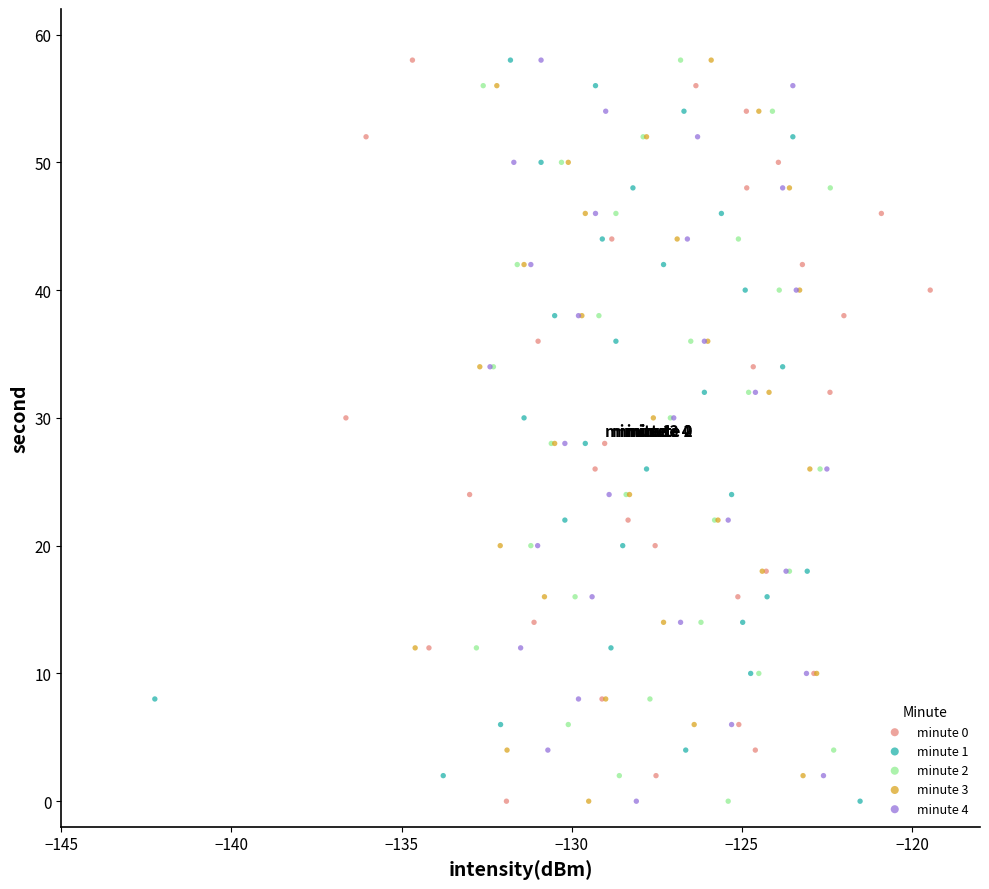

What are all the series names shown in the legend?

minute 0, minute 1, minute 2, minute 3, minute 4